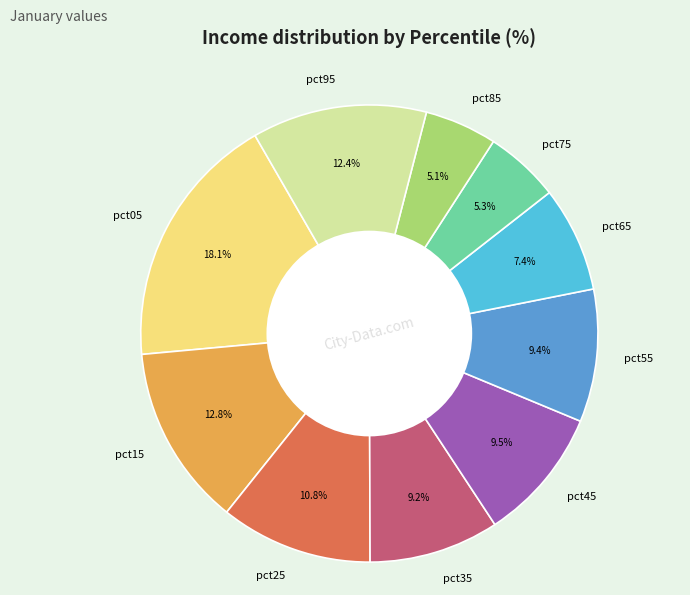

To the nearest percent, what percentage of the pie is pct55?

9%